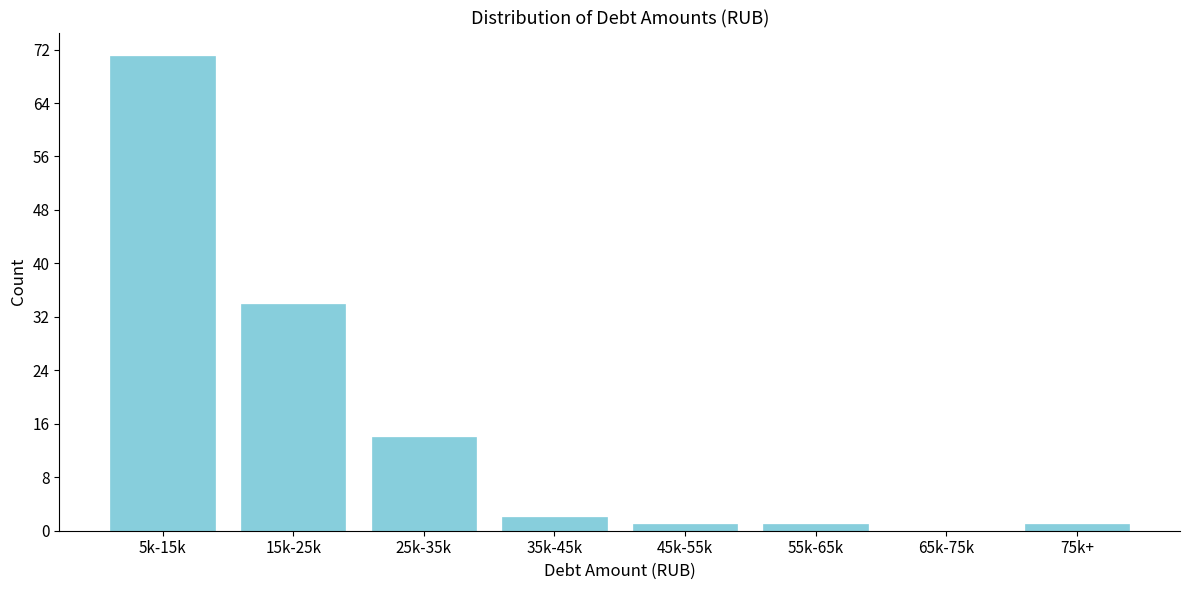

Reading left to right, transcribe all the data shown in this chart.

5k-15k=71	15k-25k=34	25k-35k=14	35k-45k=2	45k-55k=1	55k-65k=1	65k-75k=0	75k+=1